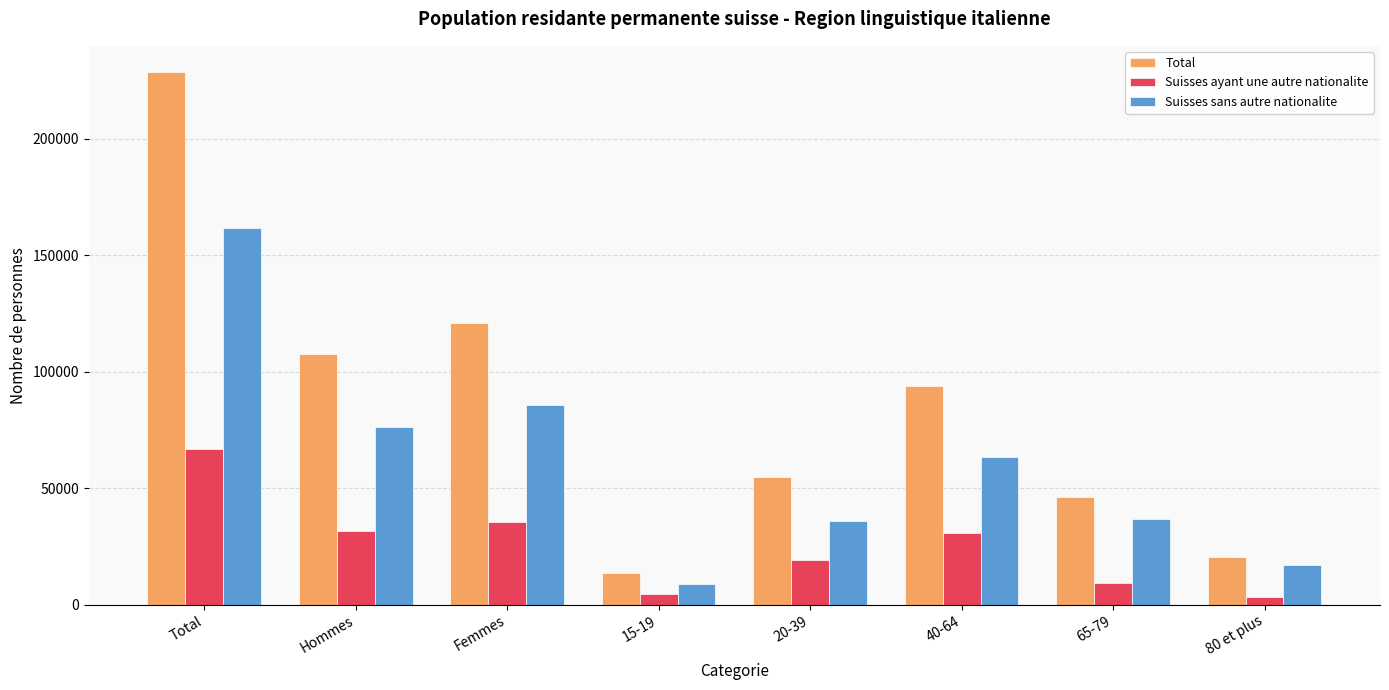

What is the maximum value shown in the chart?

228563.0